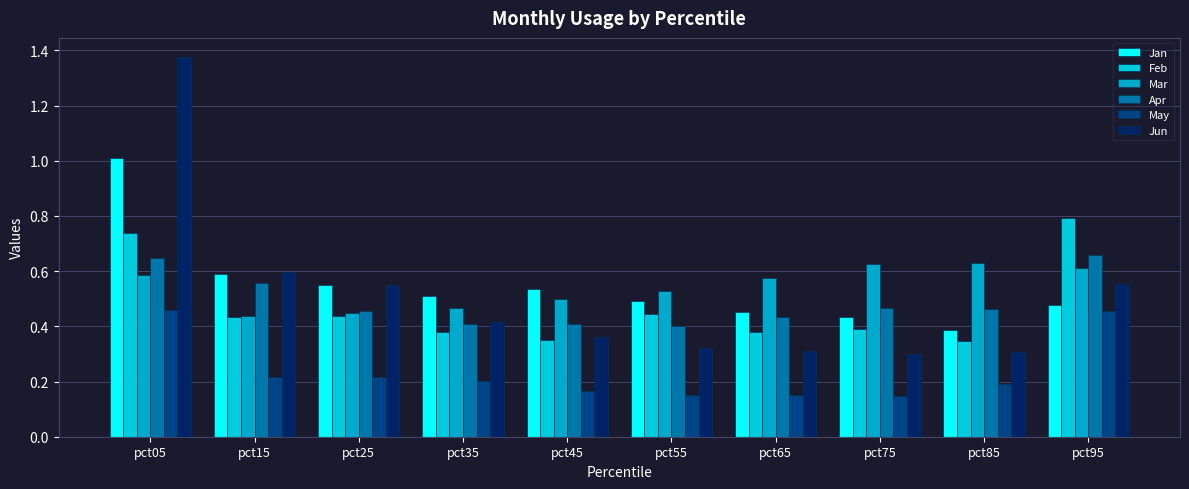

Is the value of Apr at pct85 greater than the value of Jun at pct15?

No